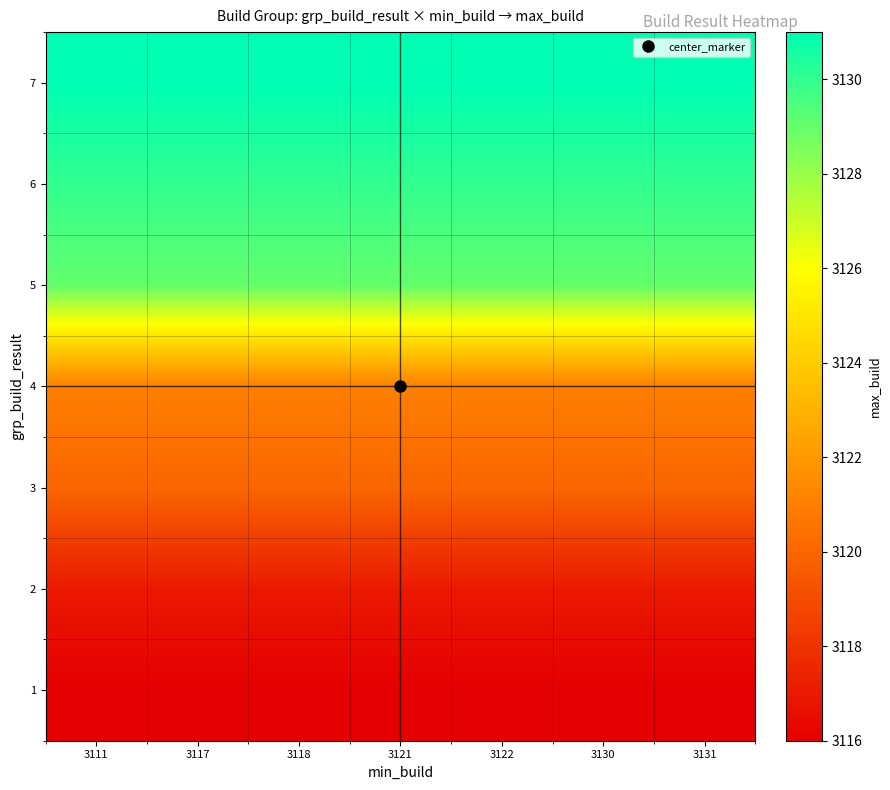

What is the spread (max minus min) of values at 3131?

15